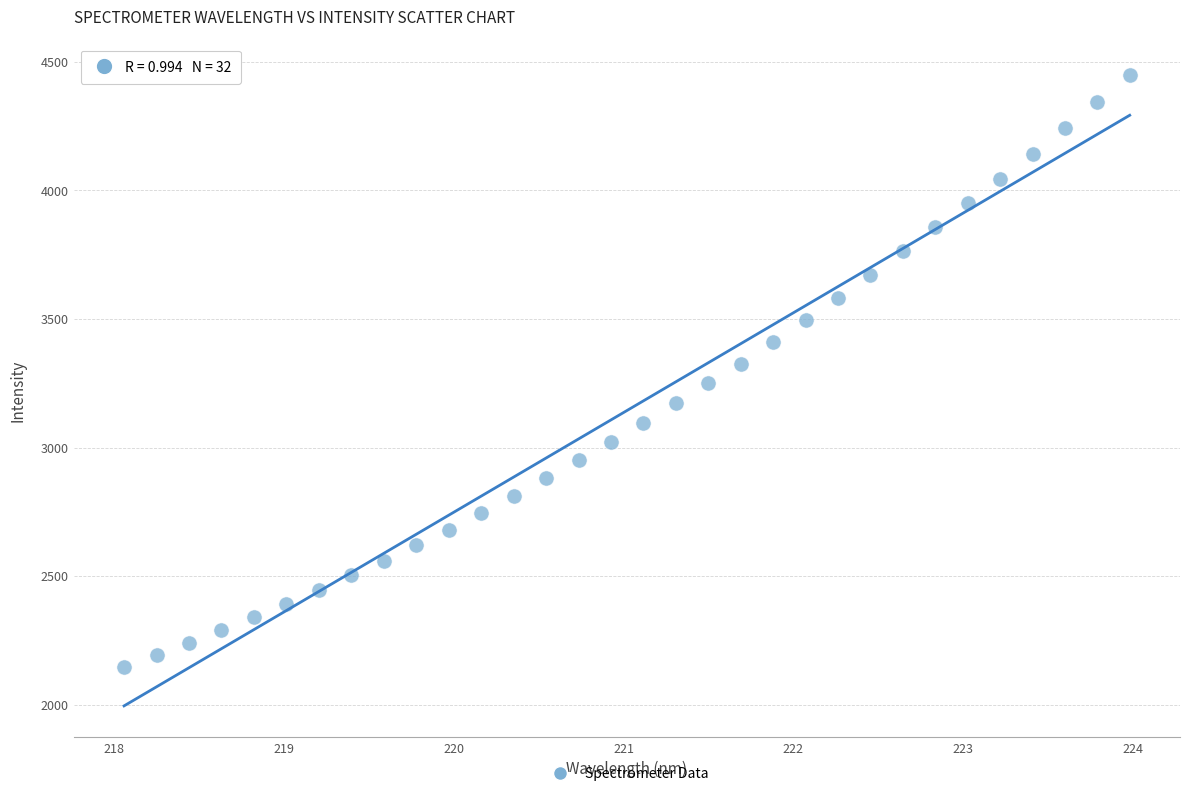

What is the range of Y values (max minus min)?

2299.8